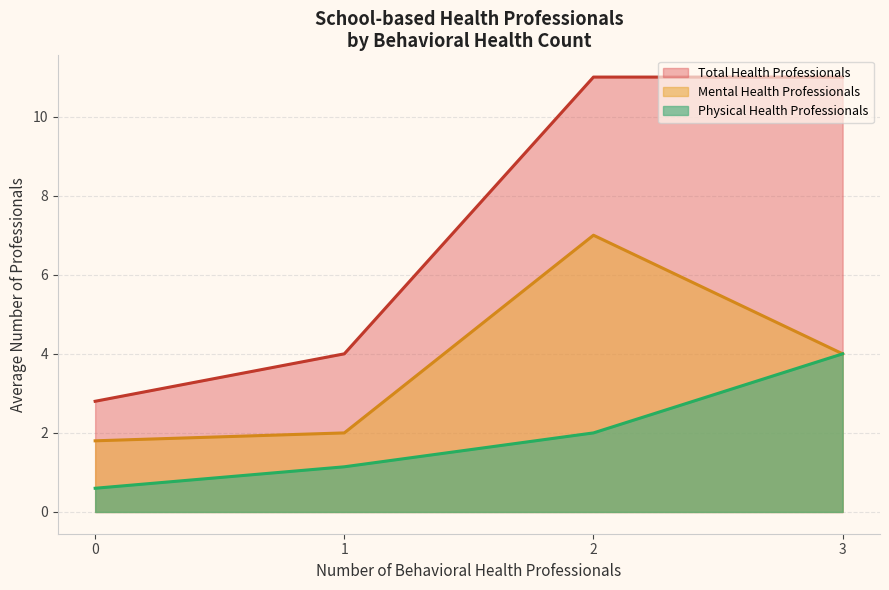

What is the difference between the highest and lowest values at 2?

9.0